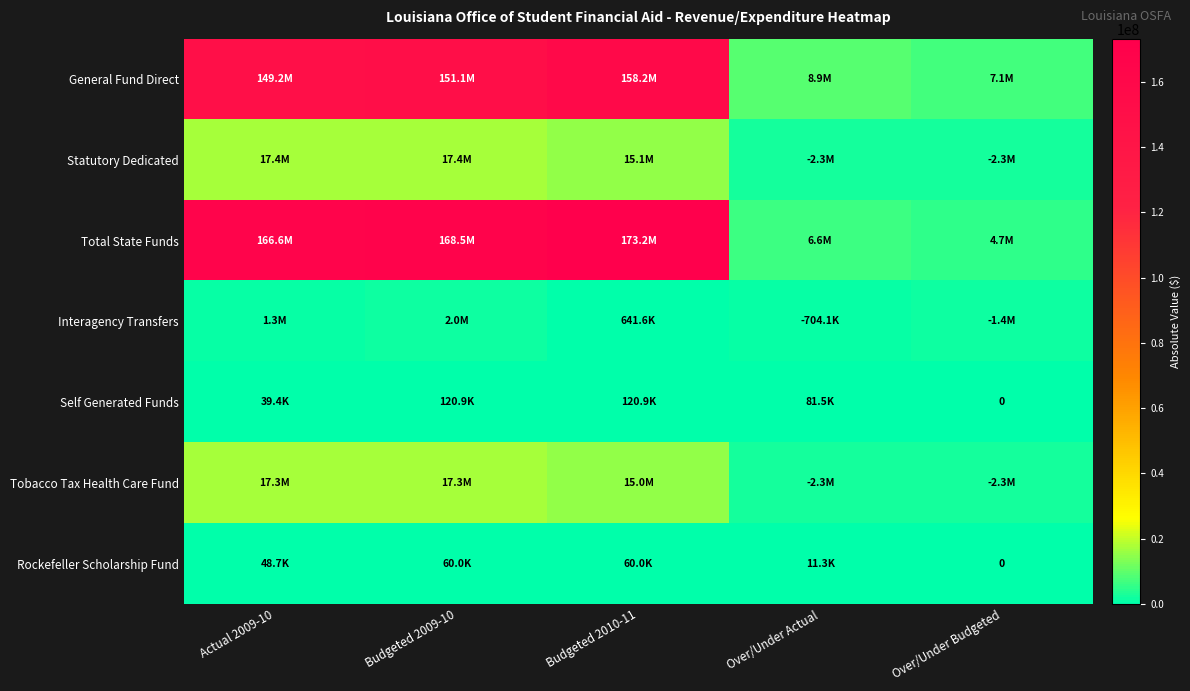

How many Rockefeller Scholarship Fund values are between 11331 and 60000?

4